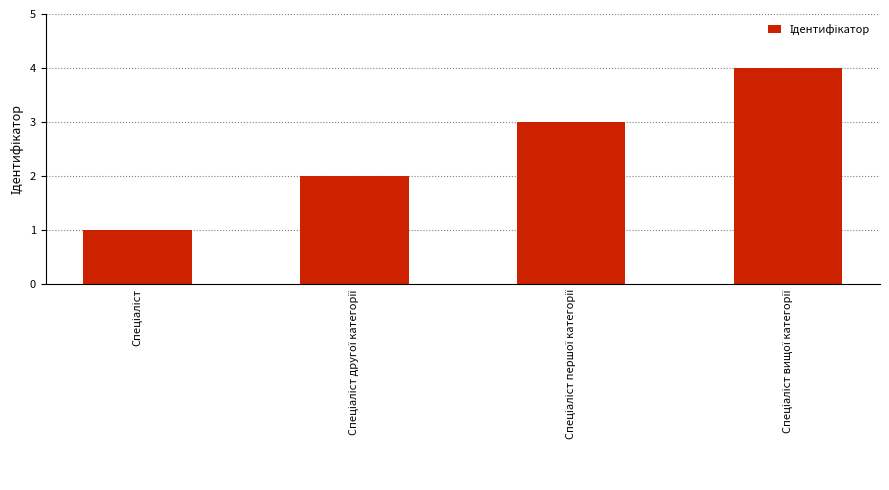

What is the greatest value displayed?

4